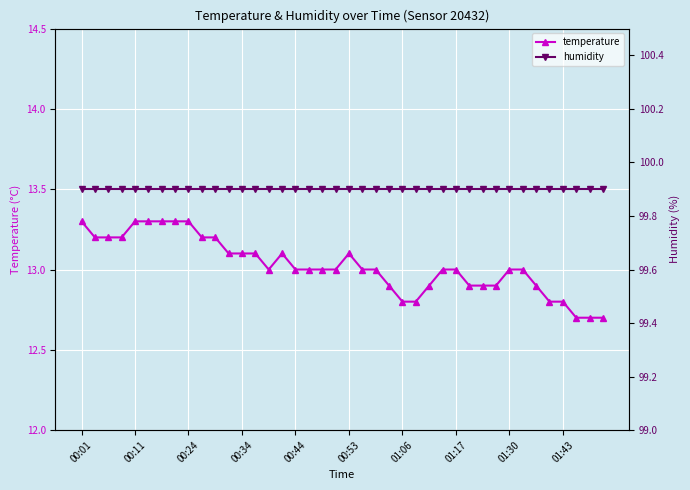

What is the maximum value for temperature?

13.3